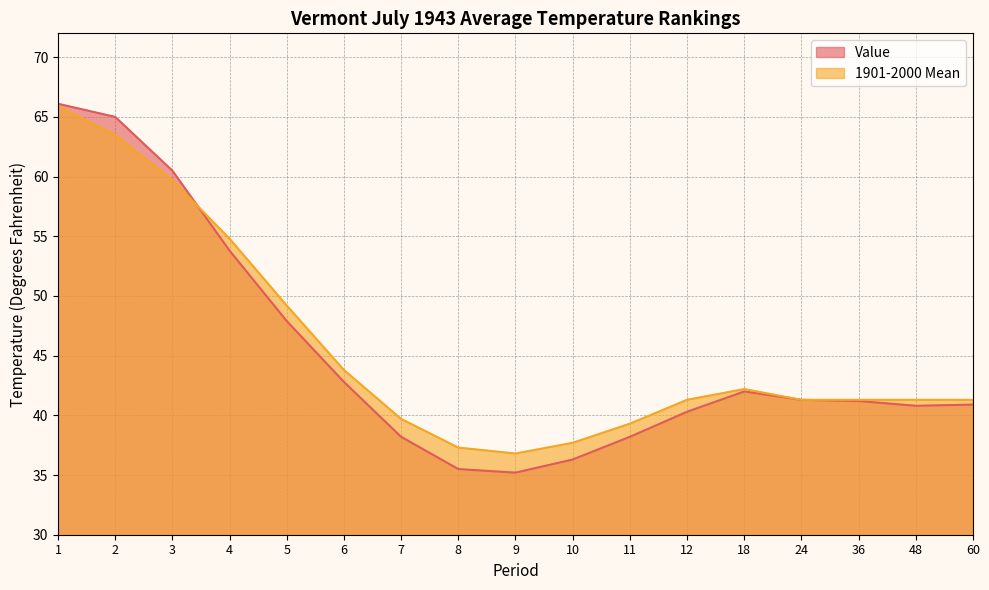

What is the maximum value for Value?

66.1